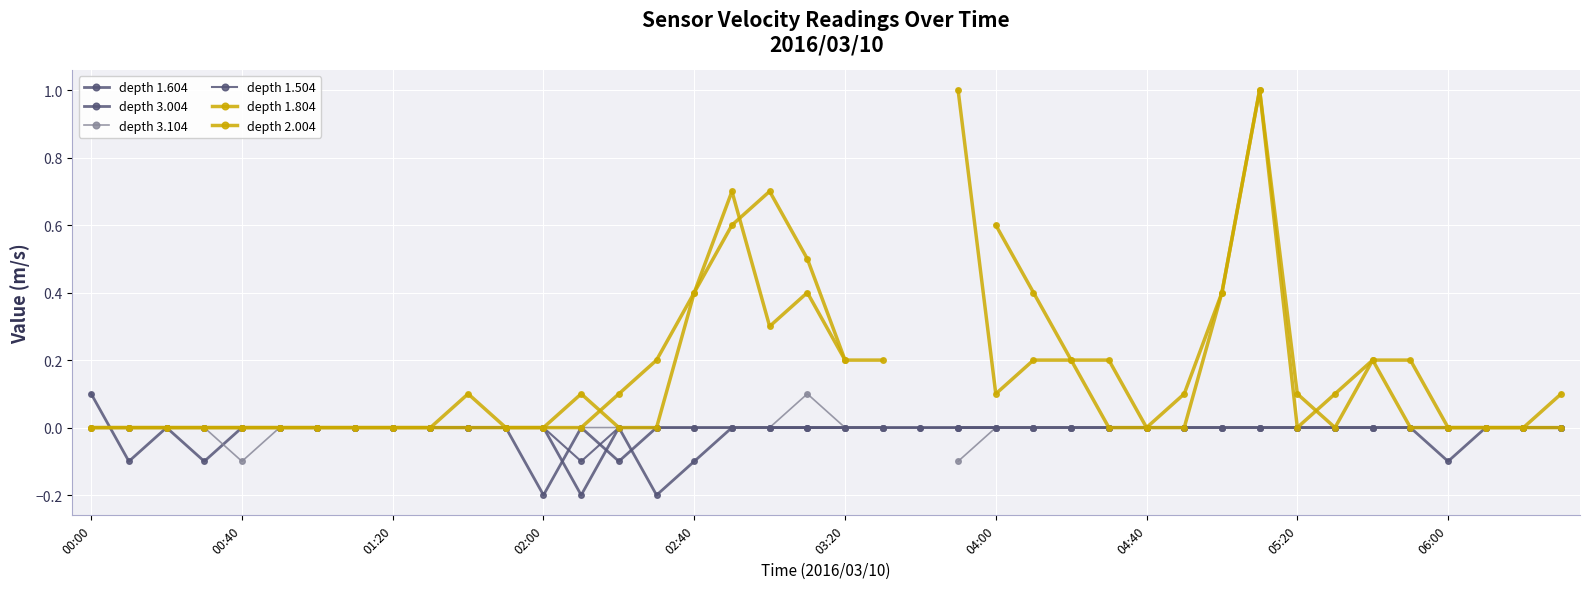

Does the chart display data point markers on the line(s)?

Yes